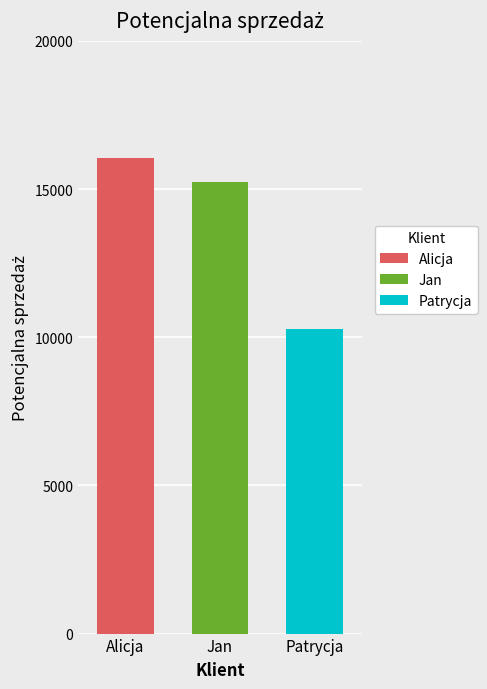

Which series has the widest spread of values?

Alicja